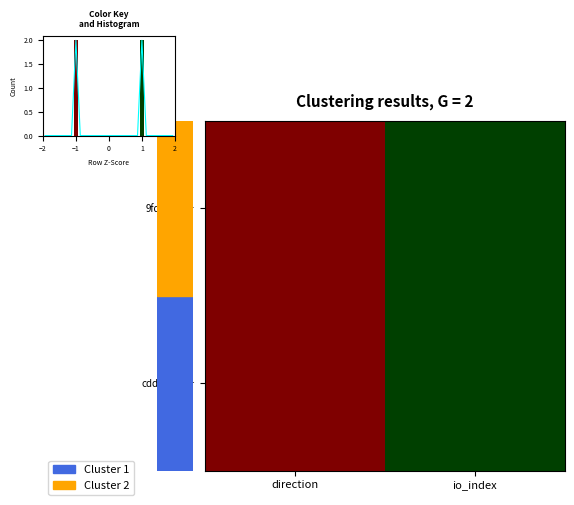

At which label does 9fdb650f… reach its minimum?

direction